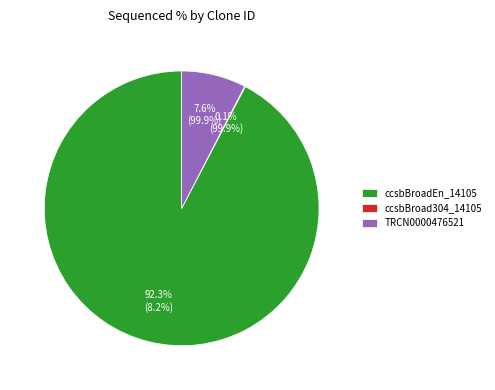

What is the largest slice in the pie chart?

ccsbBroadEn_14105